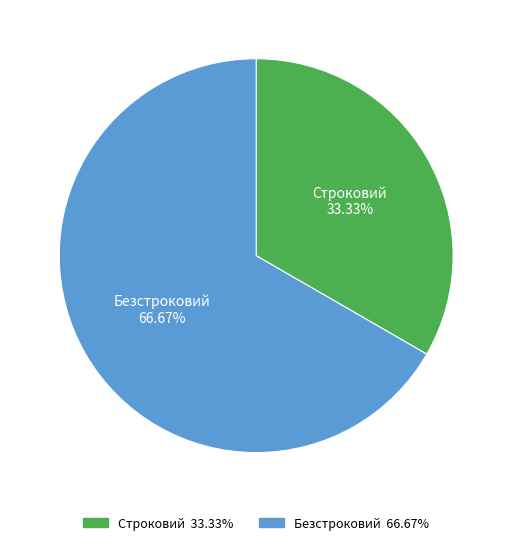

Approximately how many times larger is the value at Безстроковий compared to Строковий?

2.0